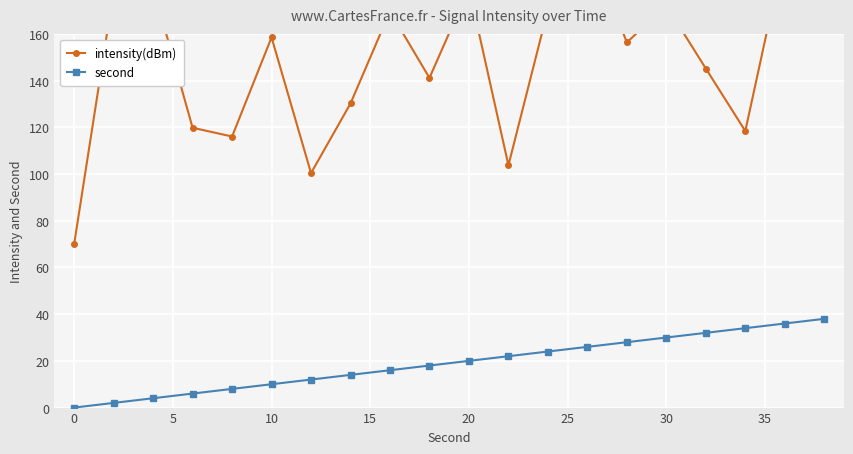

Reading left to right, list all the values displayed in this chart.

intensity(dBm): 70.0	178.4	180.0	119.8	116.1	158.5	100.4	130.2	169.6	141.2	179.6	103.7	170.3	200.0	156.3	172.2	145.2	118.4	196.1	176.7
second: 0.0	2.0	4.0	6.0	8.0	10.0	12.0	14.0	16.0	18.0	20.0	22.0	24.0	26.0	28.0	30.0	32.0	34.0	36.0	38.0